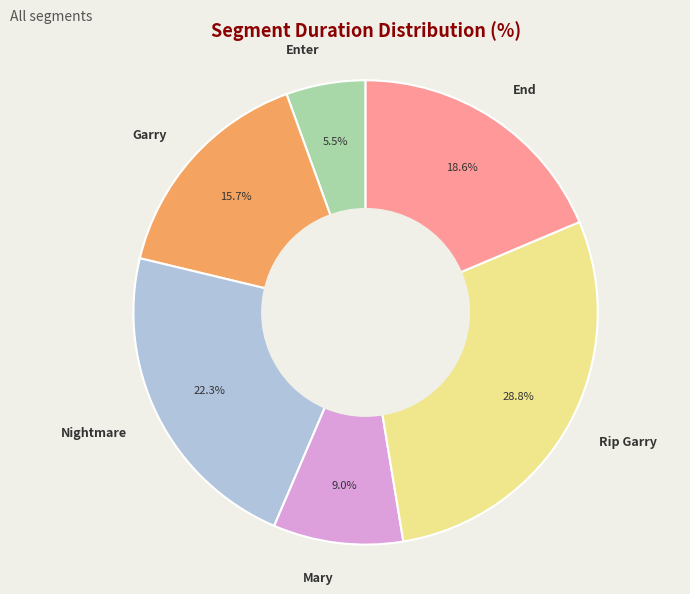

Is there a majority slice in this chart?

No